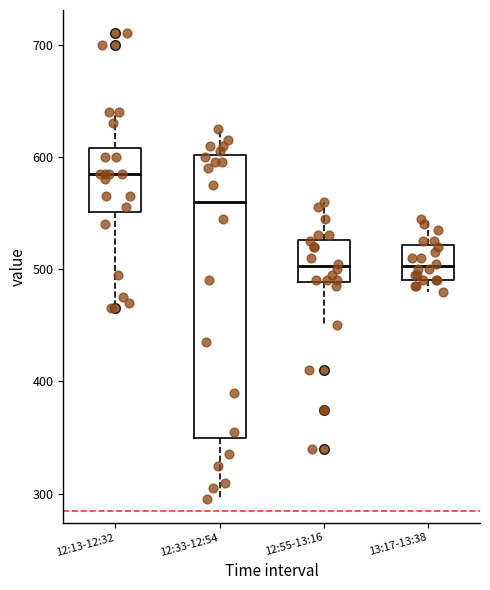

Reading left to right, read every box against the y-axis: the position of its median line, the range the box covers, and the ends of its whiskers. The values are not printed on the chart, so give them approximately, as read against the axis.

12:13-12:32: median 590, box 550 to 610, whiskers 470 to 640
12:33-12:54: median 560, box 350 to 600, whiskers 300 to 630
12:55-13:16: median 500, box 490 to 530, whiskers 450 to 560
13:17-13:38: median 500, box 490 to 520, whiskers 480 to 550